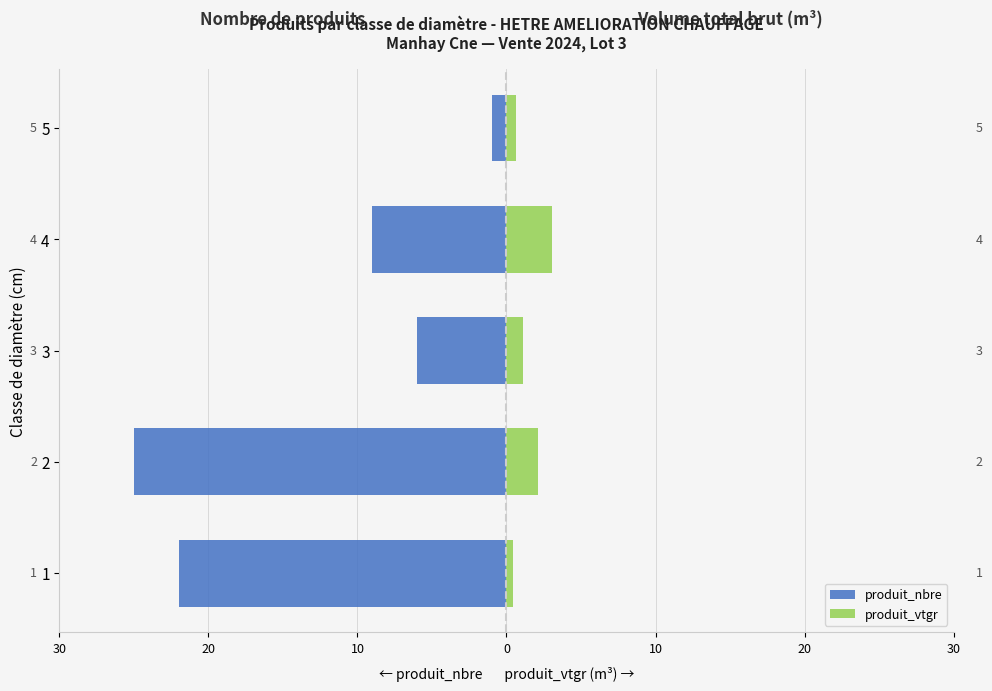

Which series changed the most between 1 and 5?

produit_nbre